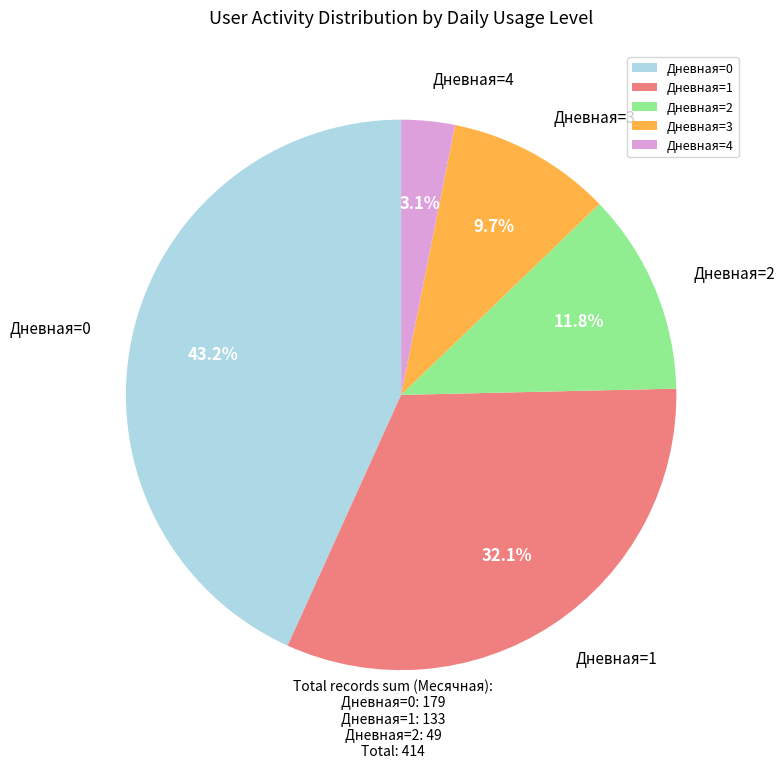

Which category has the biggest portion of the pie?

Дневная=0